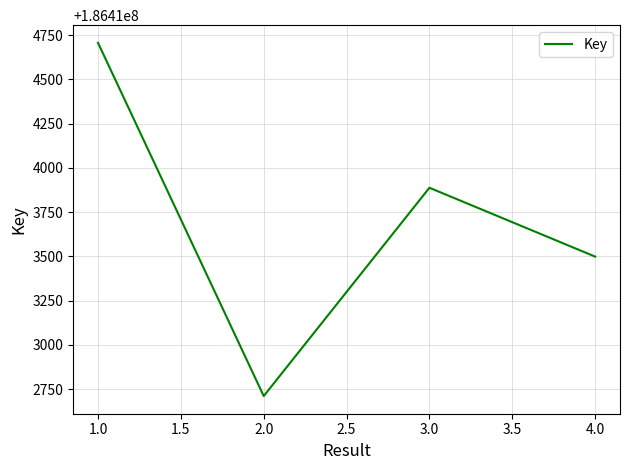

How many interior local peaks (higher than both neighbors) does the data have?

1